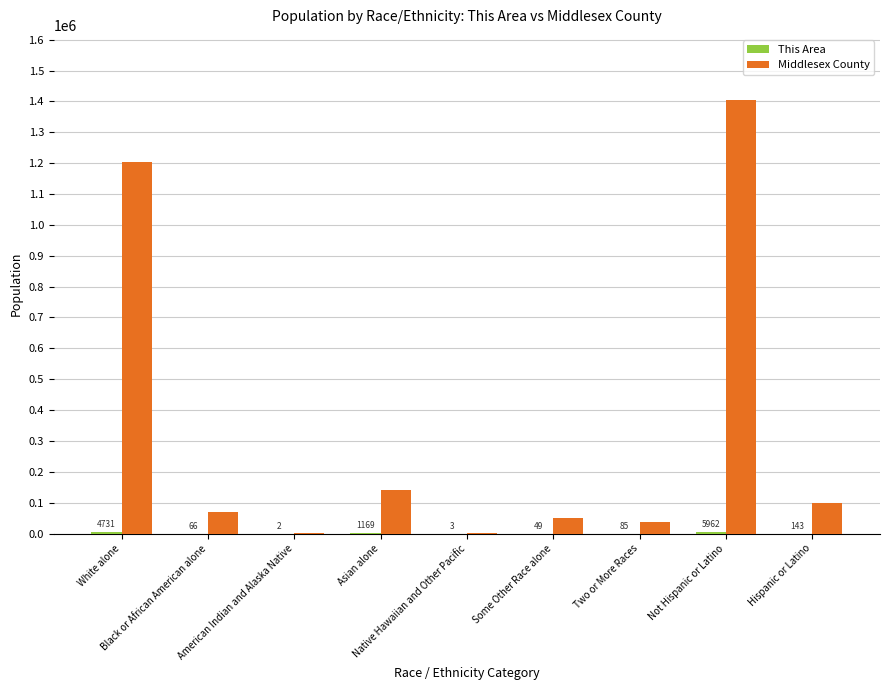

What is the maximum value for Middlesex County?

1404735